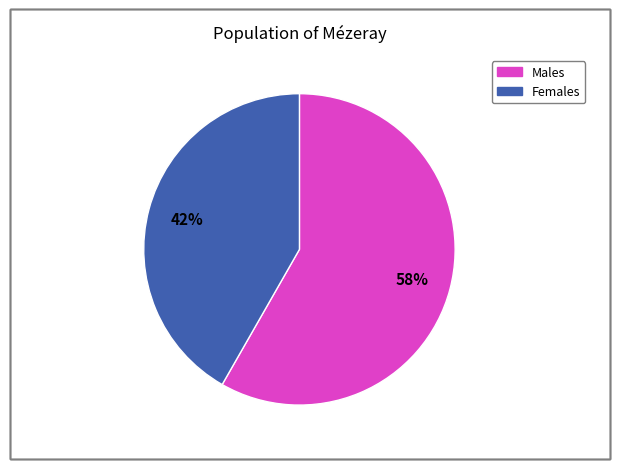

To the nearest percent, what is the average slice percentage?

50%